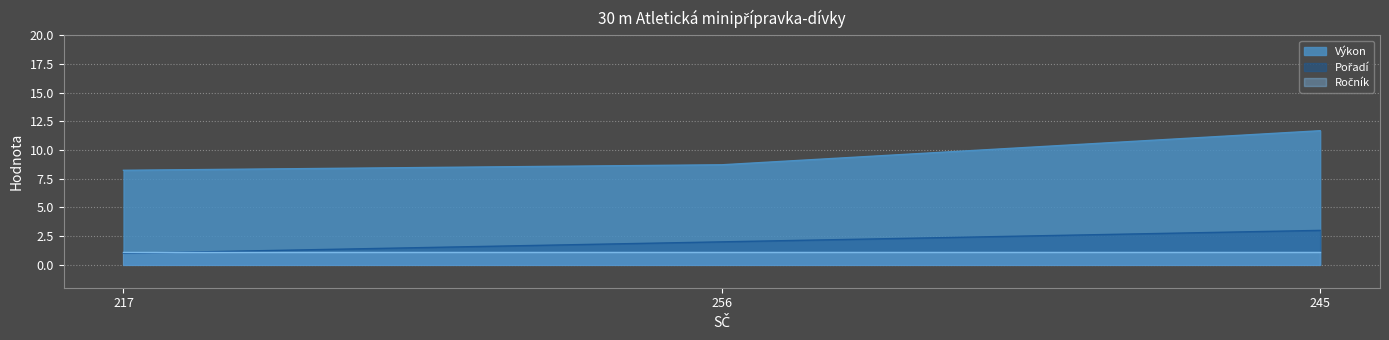

At which label is Pořadí closest to 2?

256